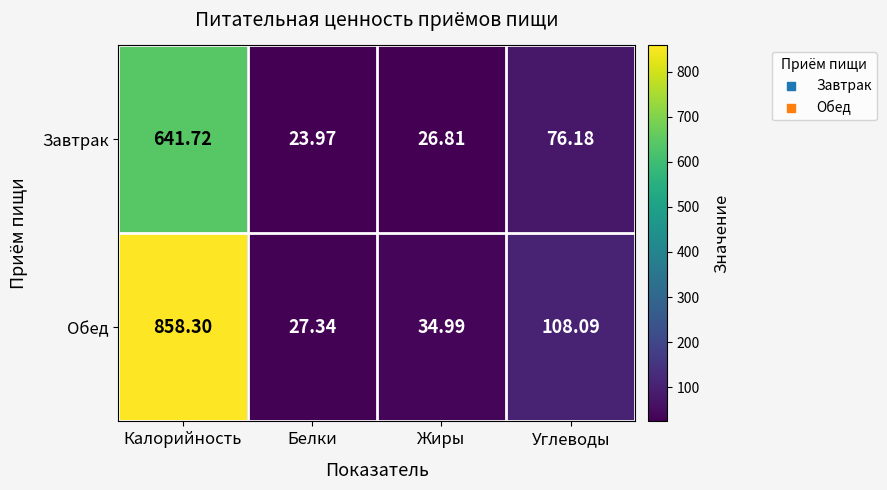

At which category does the chart reach its peak across all series?

Калорийность